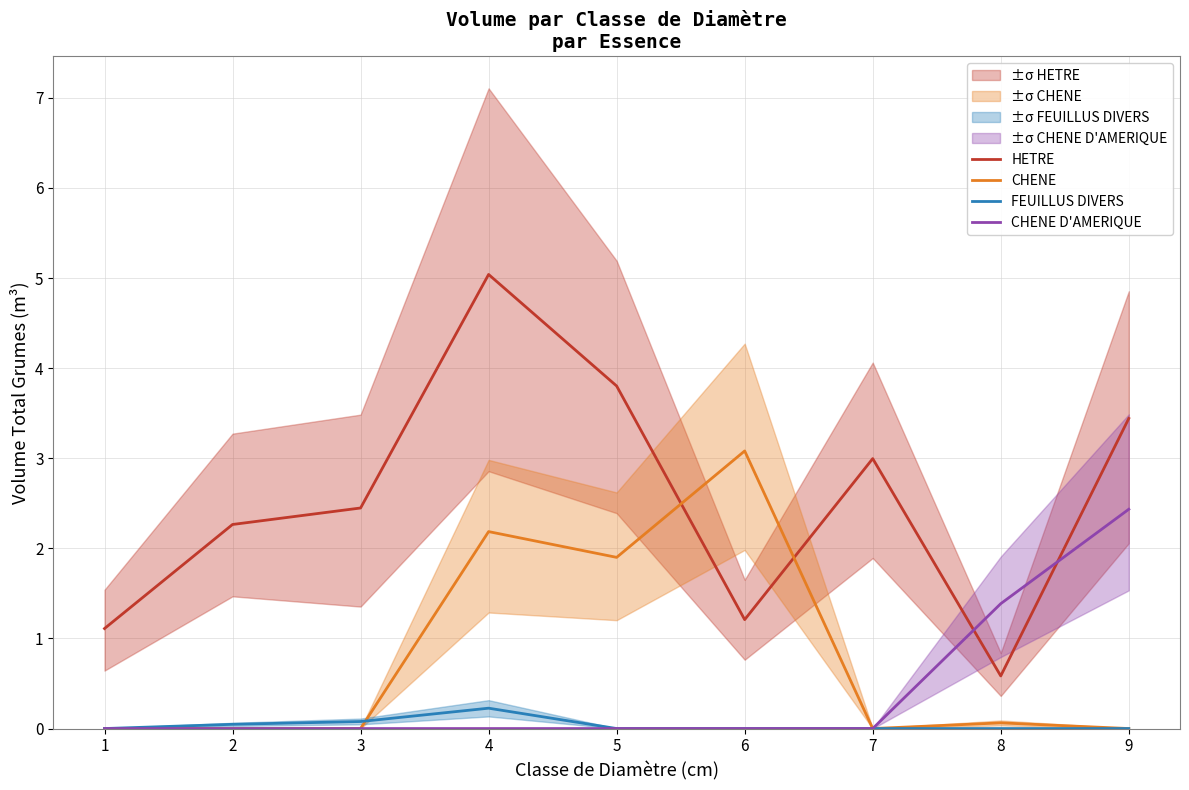

How many lines are shown in the chart?

4